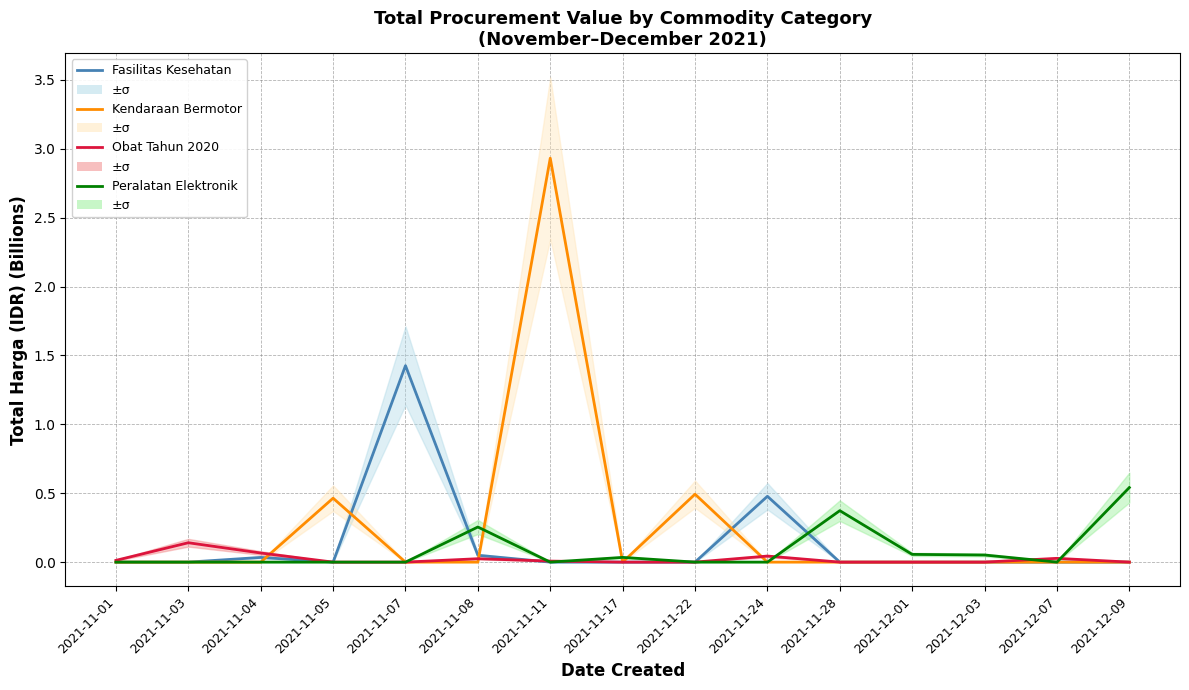

Is the value of Obat Tahun 2020 at 2021-11-07 greater than the value of Peralatan Elektronik at 2021-11-04?

No